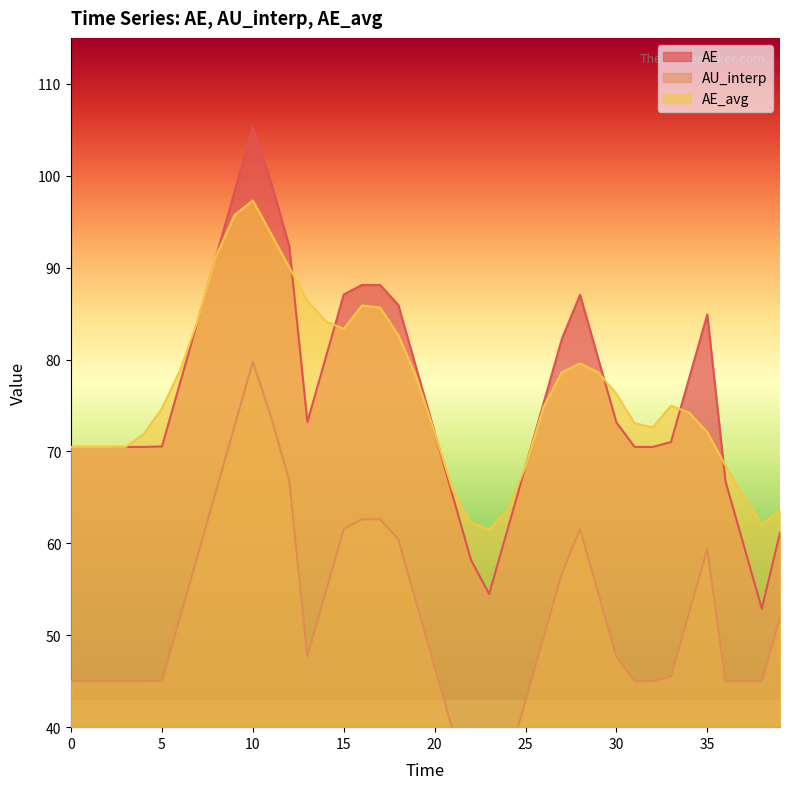

True or false: AE and AU_interp intersect in this chart.

False